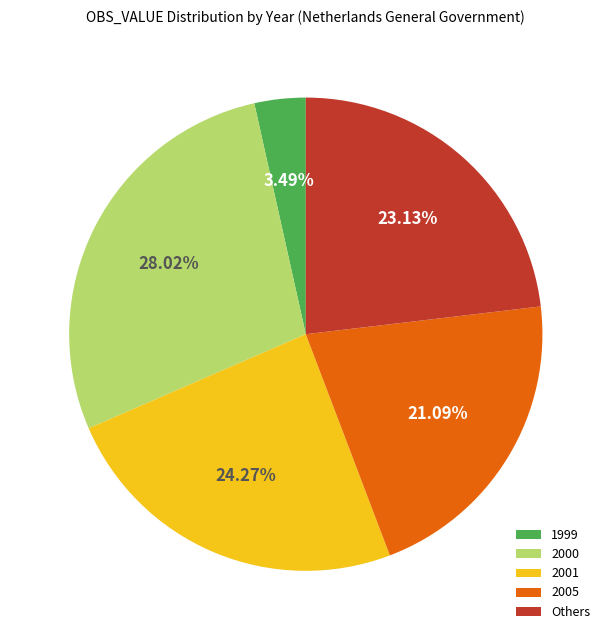

Approximately how many times larger is the value at 2000 compared to Others?

1.2